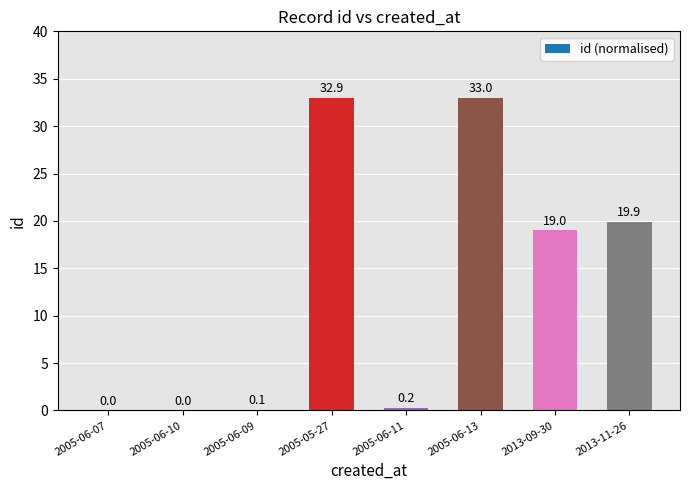

How many data points are above 18?

4